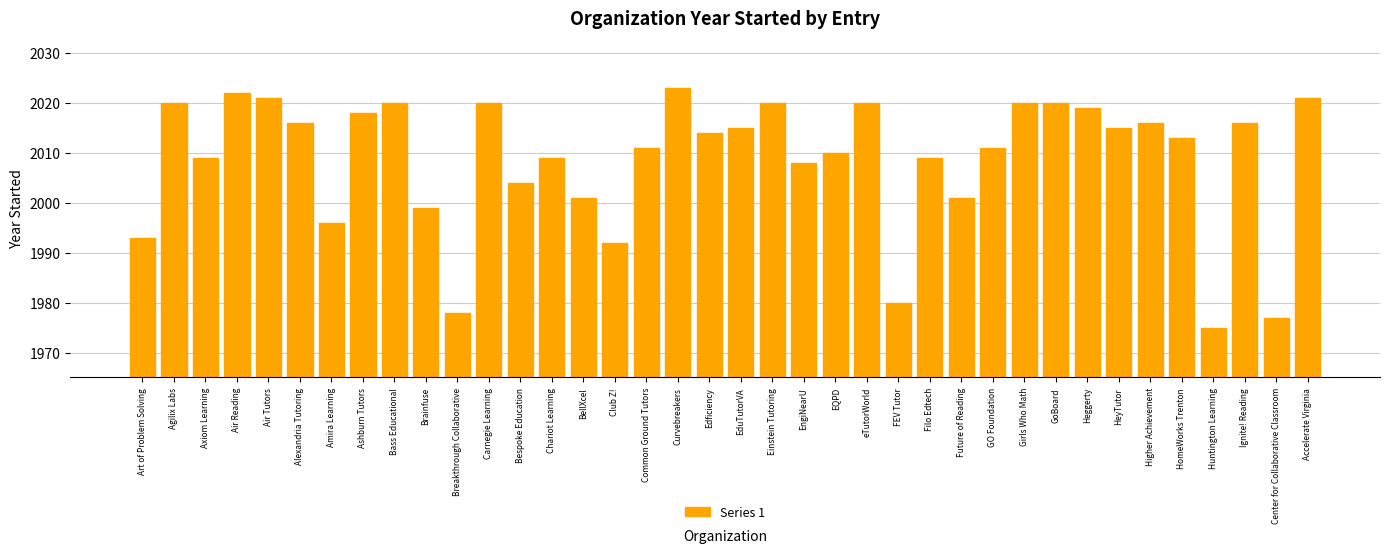

How many series are shown in this chart?

1